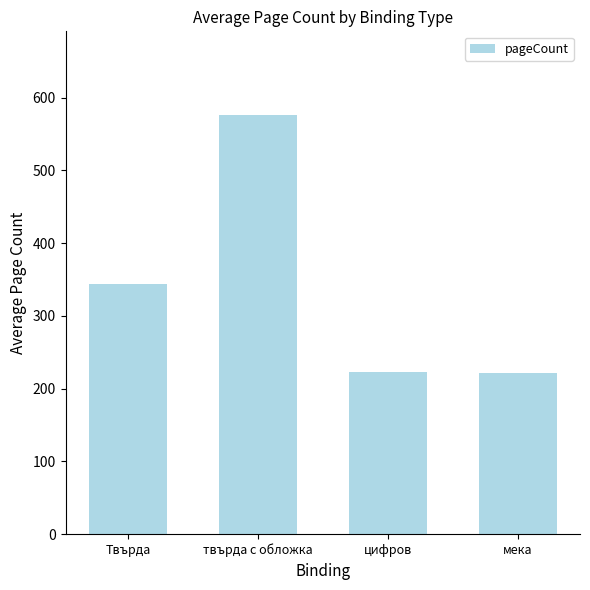

What is the sum of the values at Твърда and твърда с обложка?

920